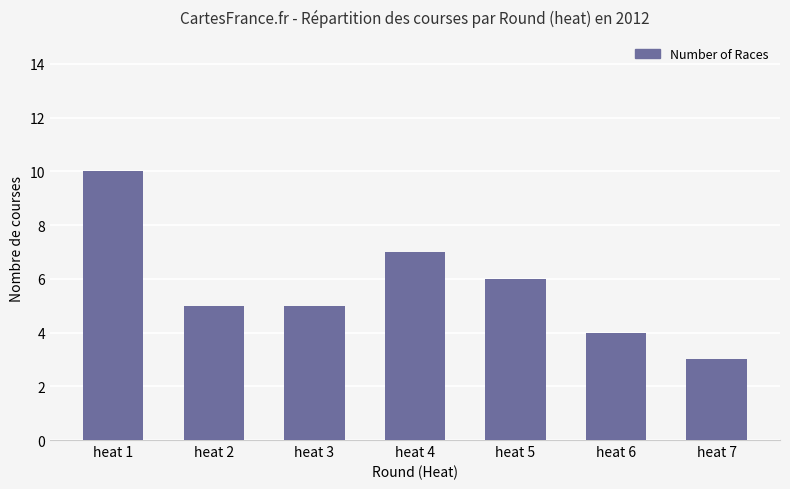

Read the value at heat 1.

10